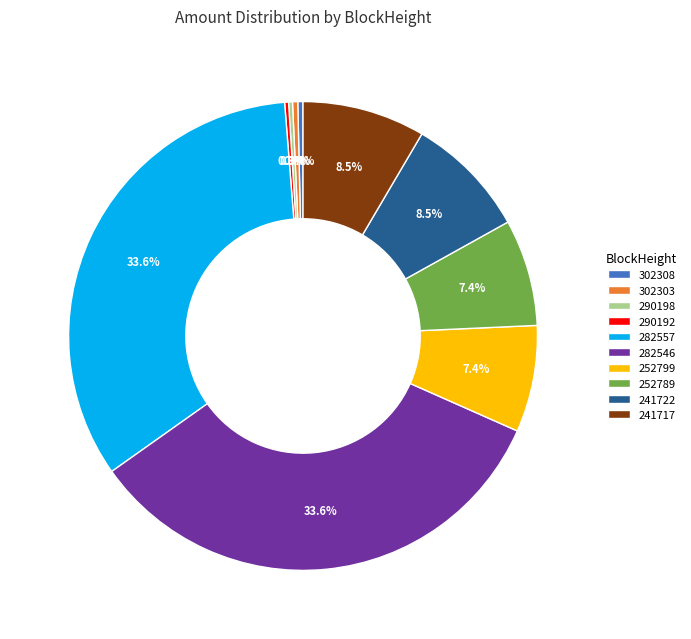

True or false: 302308 accounts for 0% of the total.

True